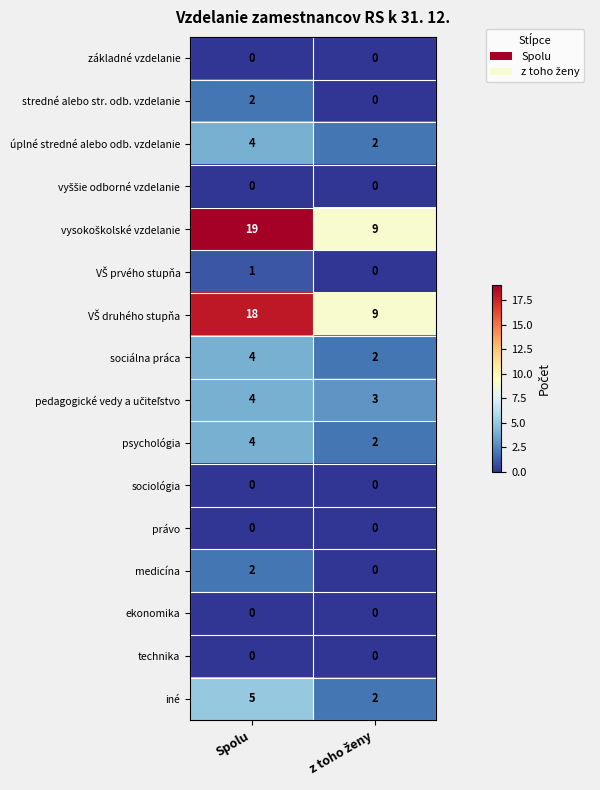

At how many categories does at least one series exceed 14?

1